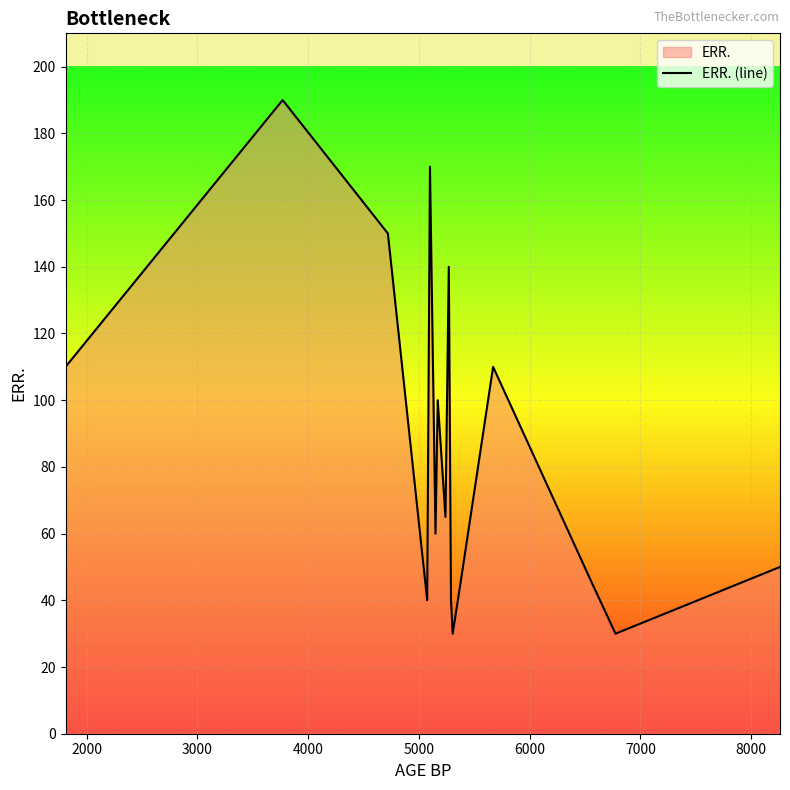

What is the smallest value displayed?

30